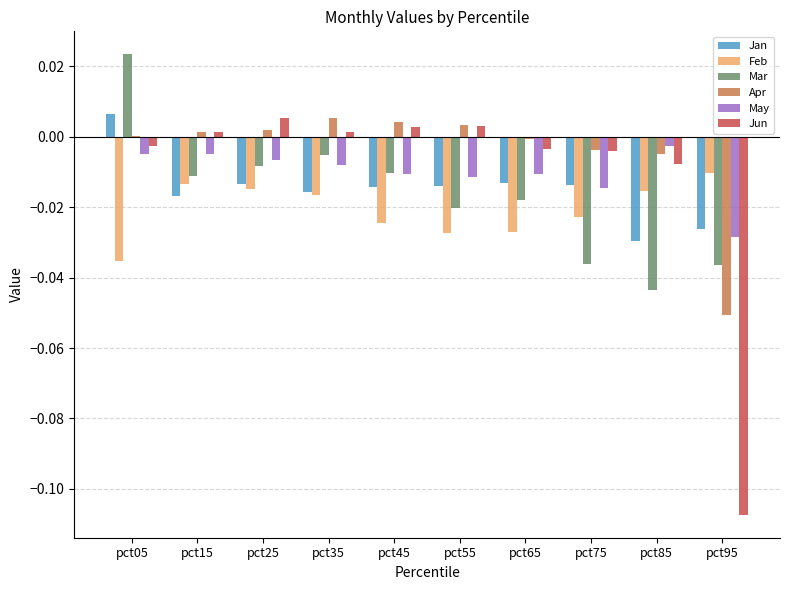

What are all the series names shown in the legend?

Jan, Feb, Mar, Apr, May, Jun